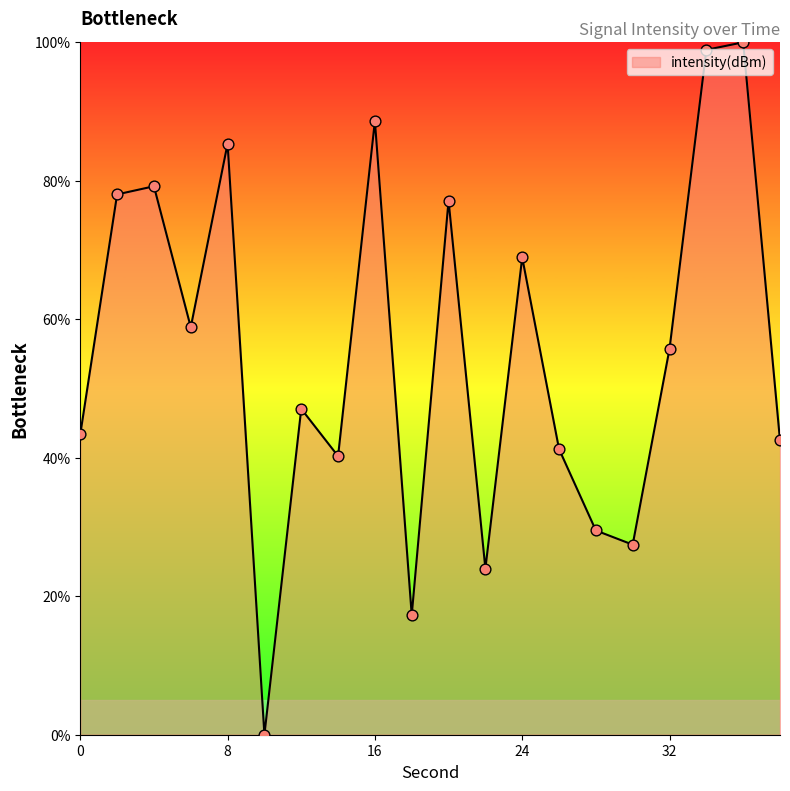

What is the difference between the maximum and minimum values?

100.0